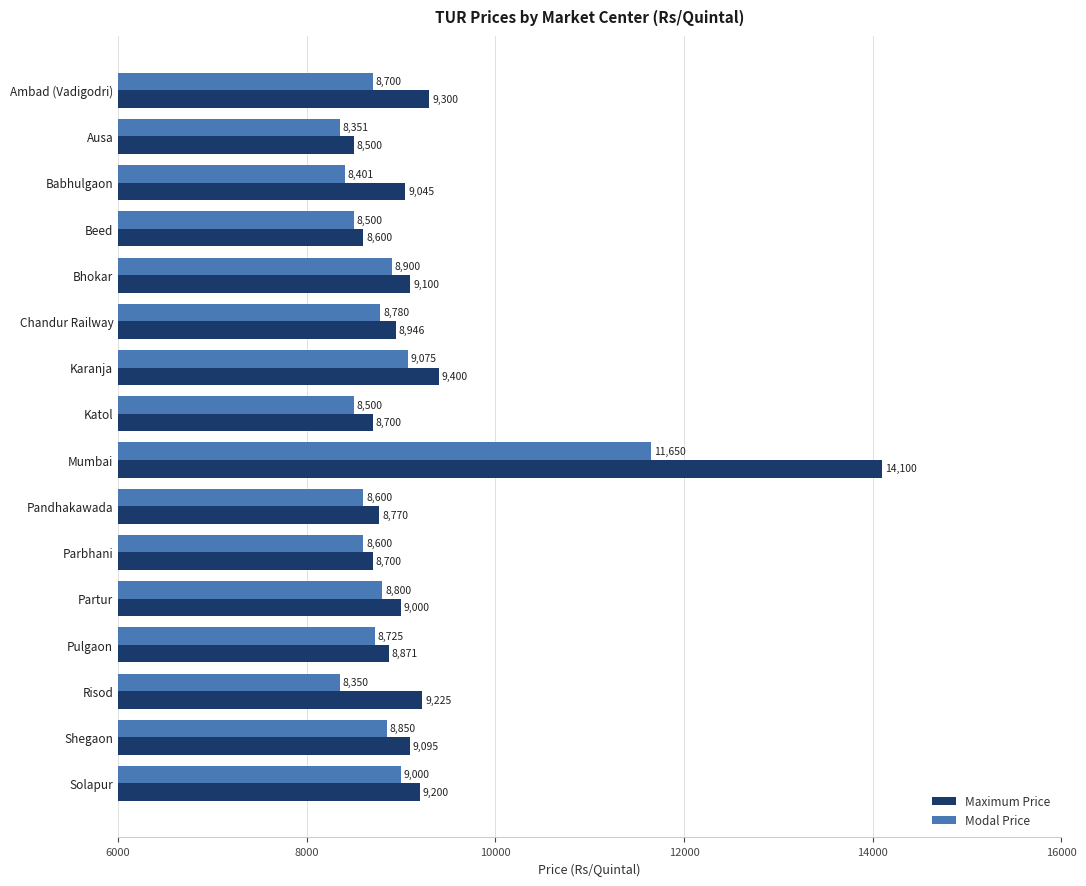

How many data points in Modal Price are less than 8725?

8